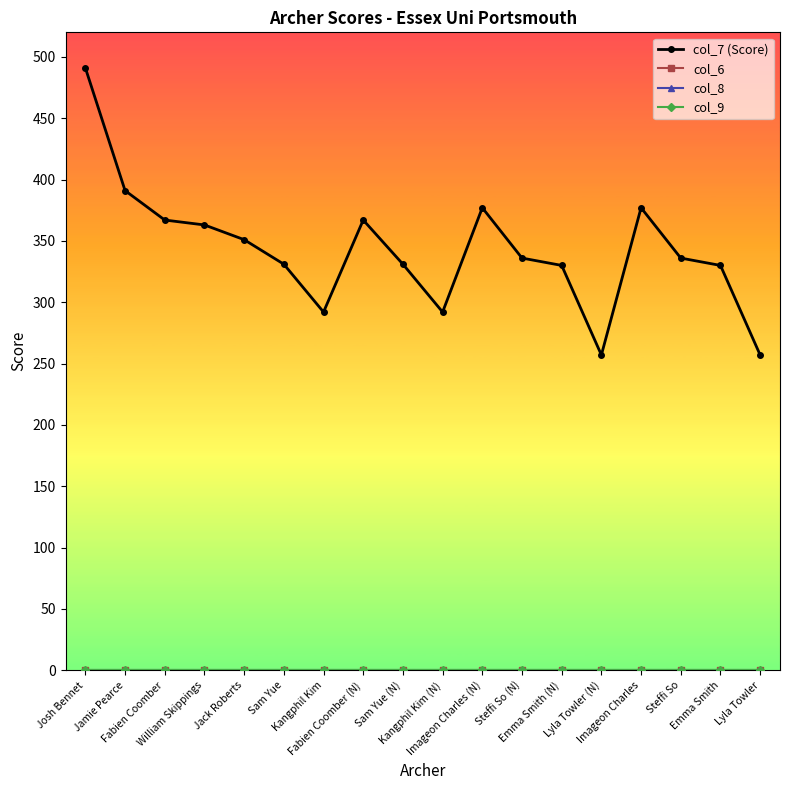

Which series has the largest range (max minus min)?

col_7 (Score)